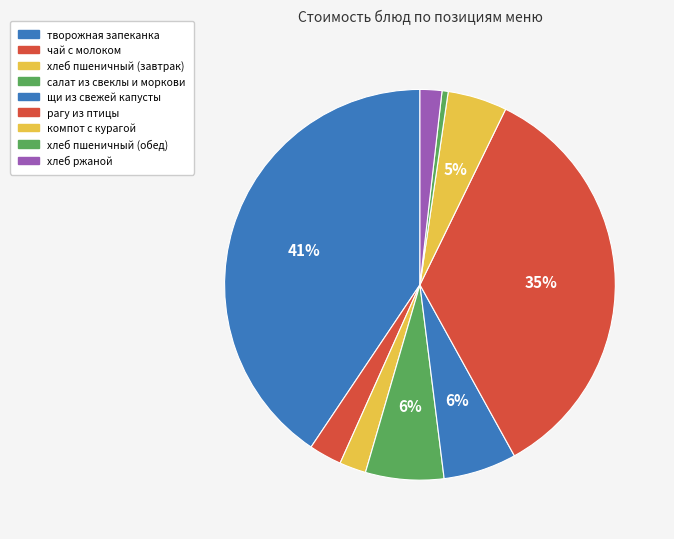

Is it true that чай с молоком is 3% of the pie?

True